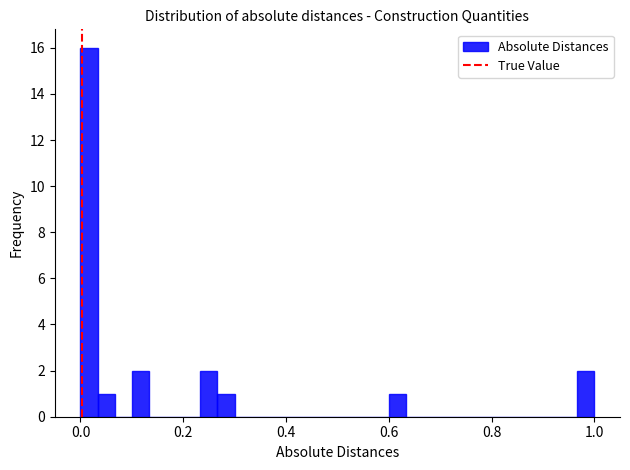

Around what value on the x-axis is the tallest bar? Give the approximate position of its centre, as read against the axis.

0.02